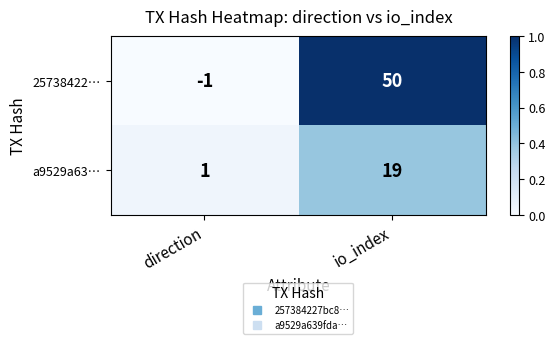

How many values in the 25738422… series are below 50?

1